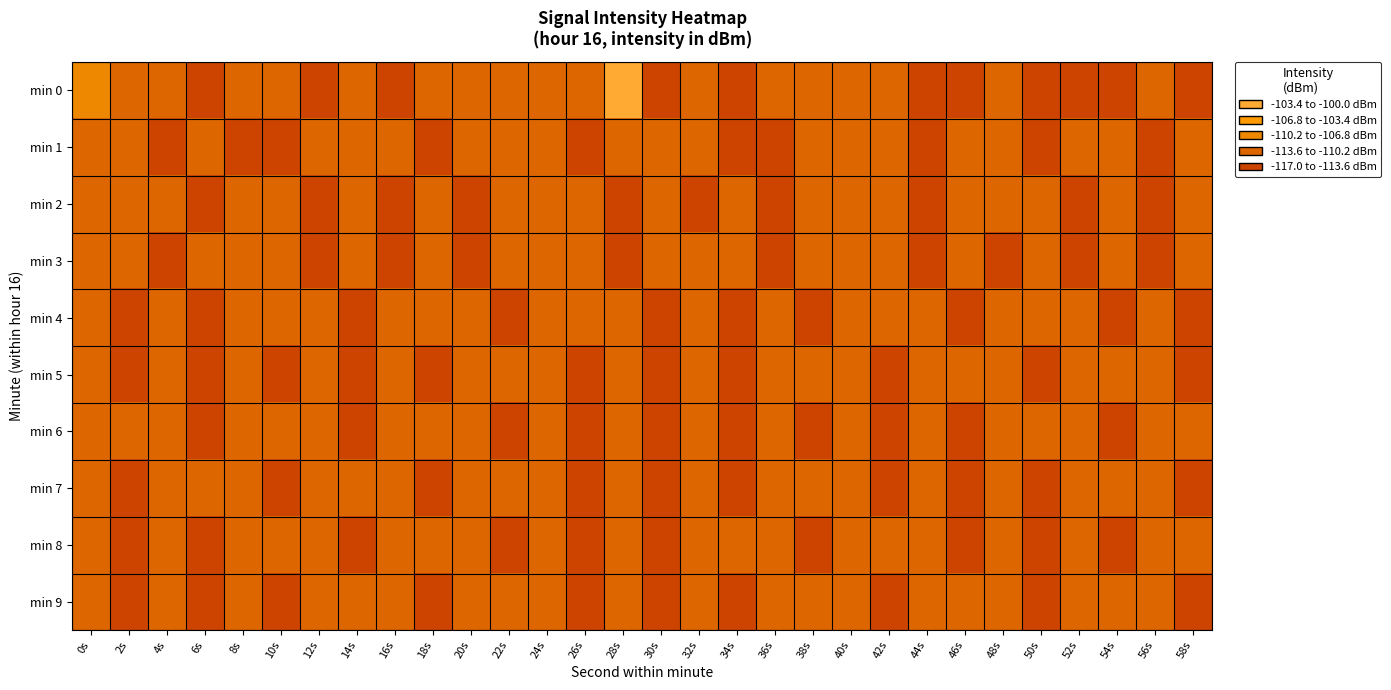

At which category is the sum across all series the highest?

0s